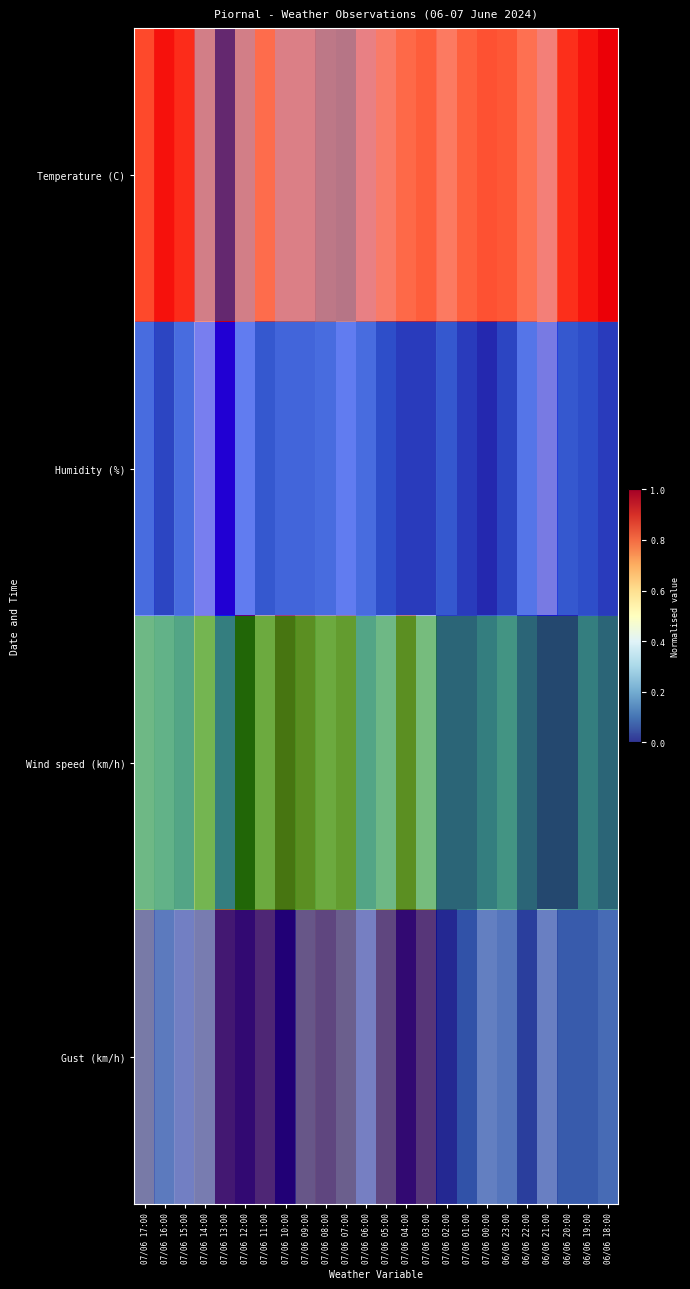

The row_2 series shows 1.0 at 07/06 04:00. True or false?

False